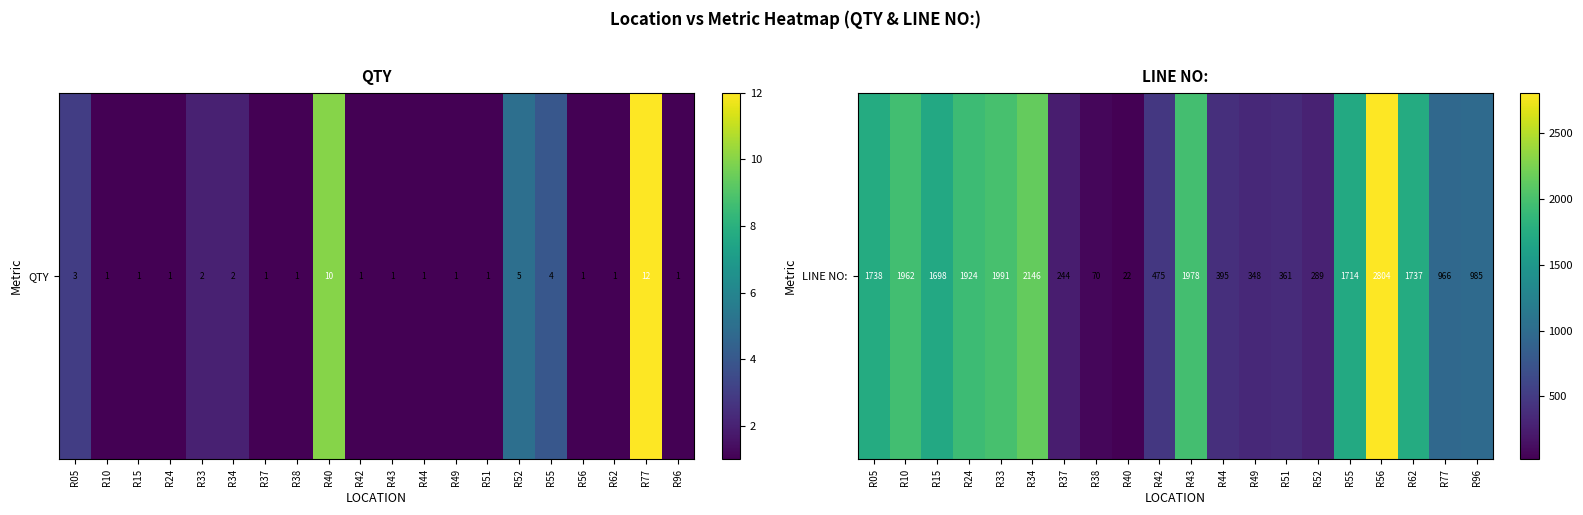

What is the difference between the maximum and second lowest values?

2734